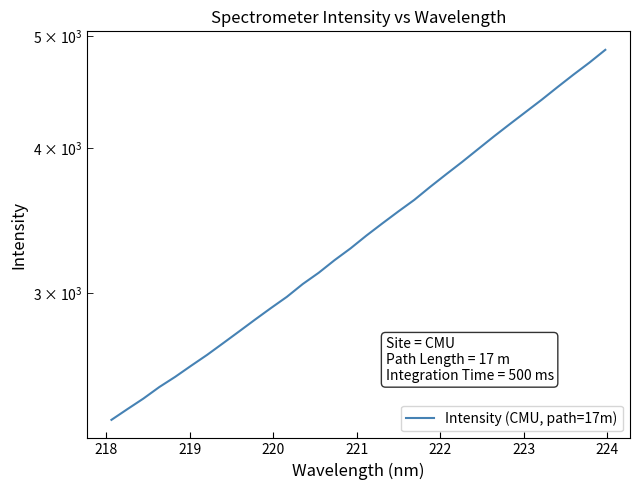

What is the value of the 29th point from the left?

4516.1